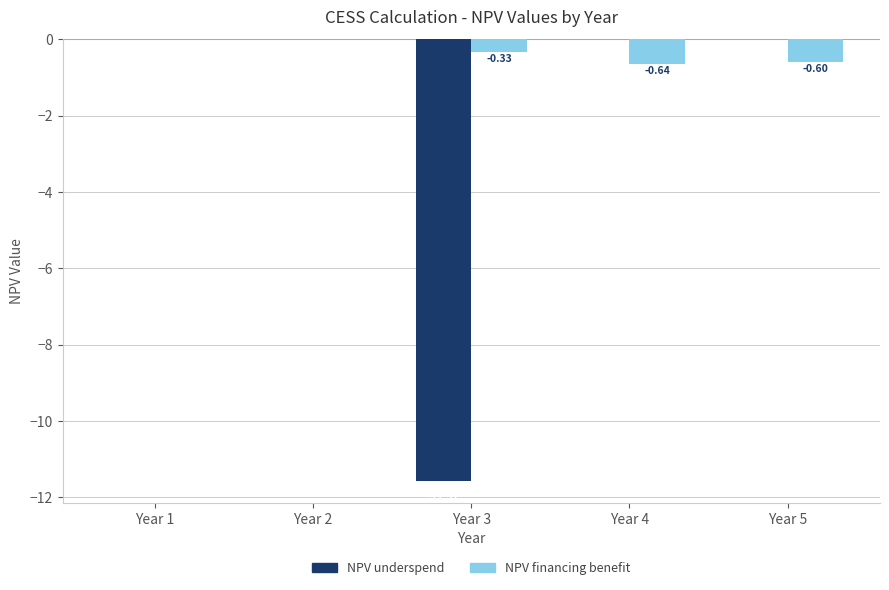

Which series has the largest total across all categories?

NPV financing benefit